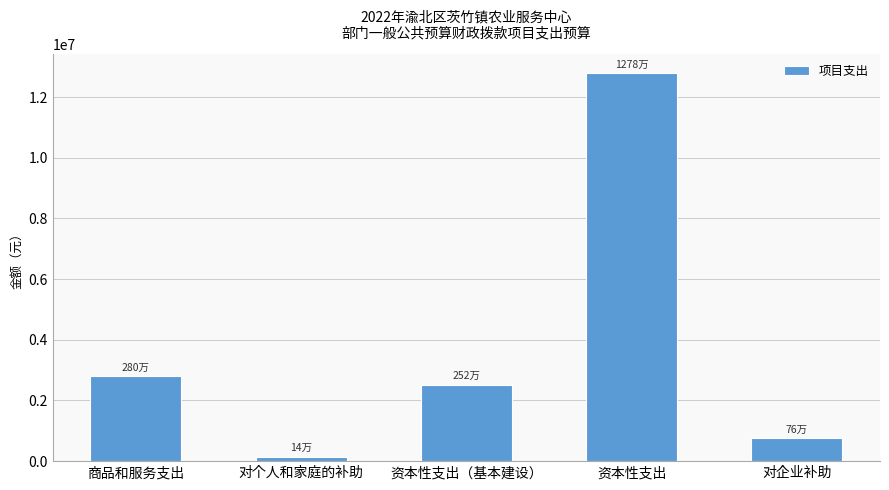

At which category does the chart reach its peak across all series?

资本性支出